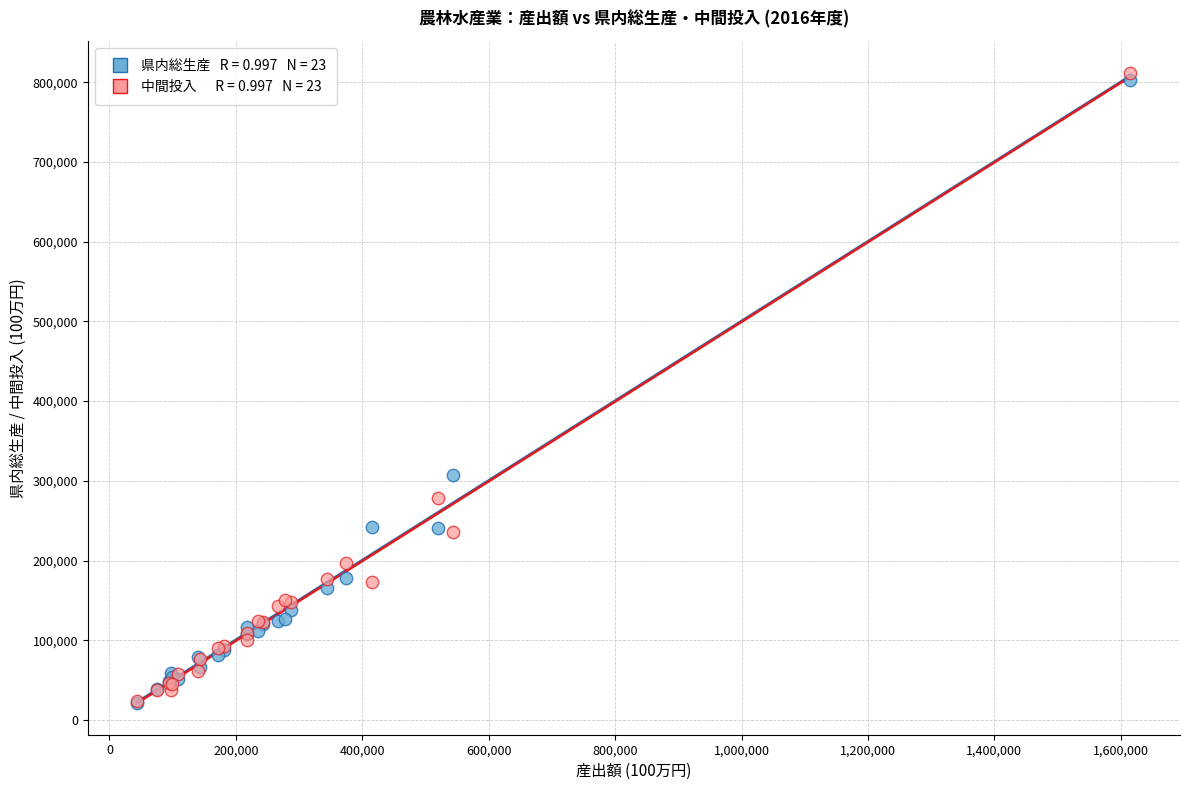

Across all series, what Y value is closest to 416646?

307793